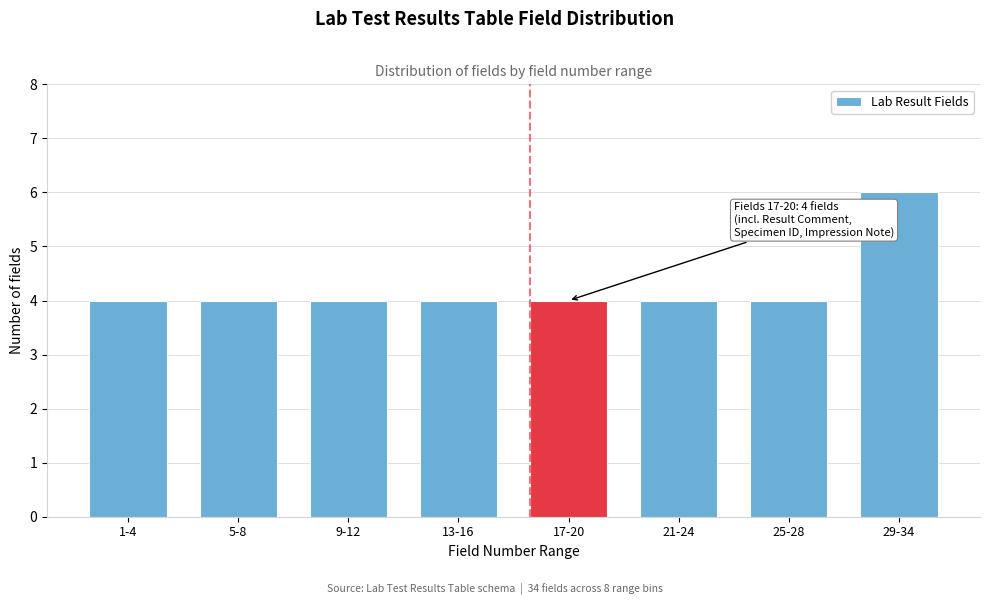

Reading right to left, what are all the values shown in this chart?

29-34=6	25-28=4	21-24=4	17-20=4	13-16=4	9-12=4	5-8=4	1-4=4